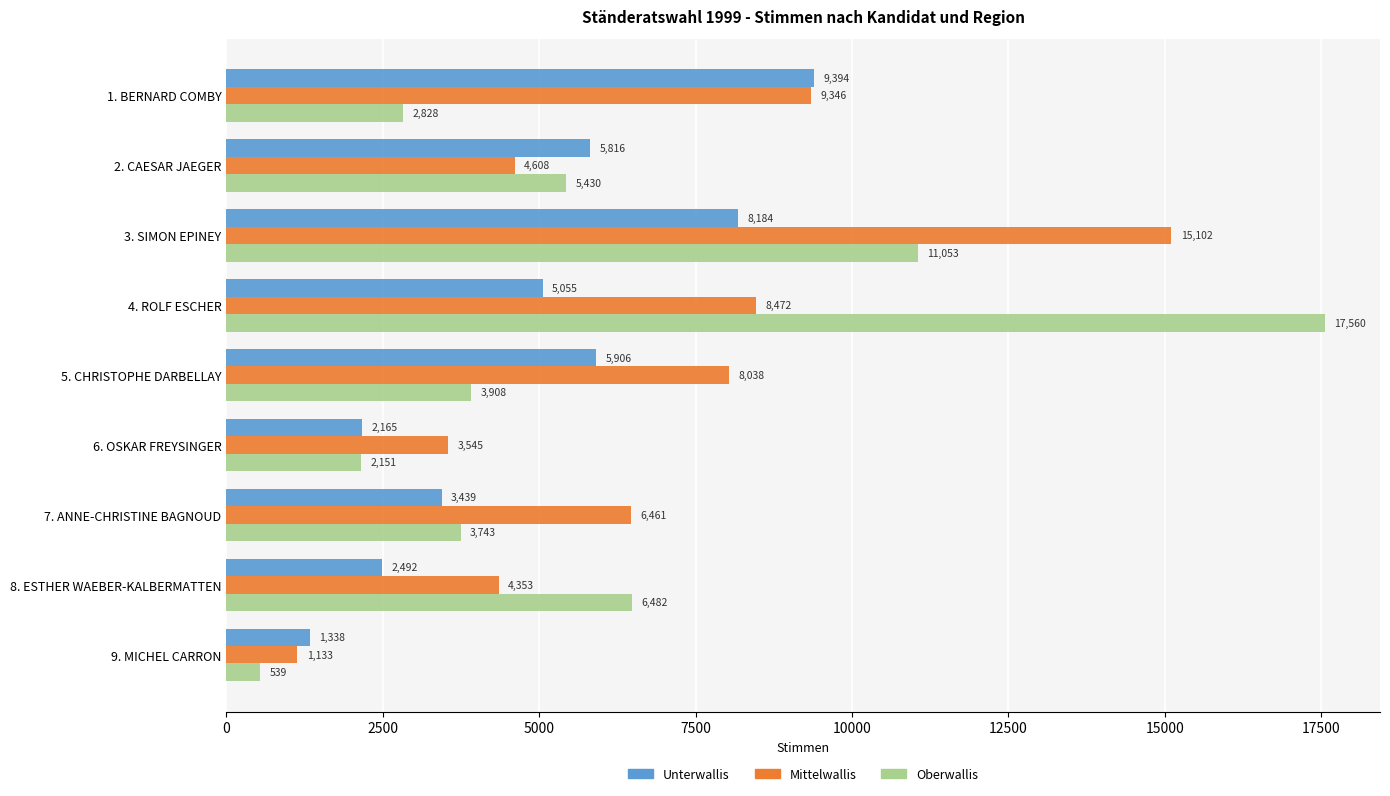

At which category does the chart reach its minimum across all series?

9. MICHEL CARRON